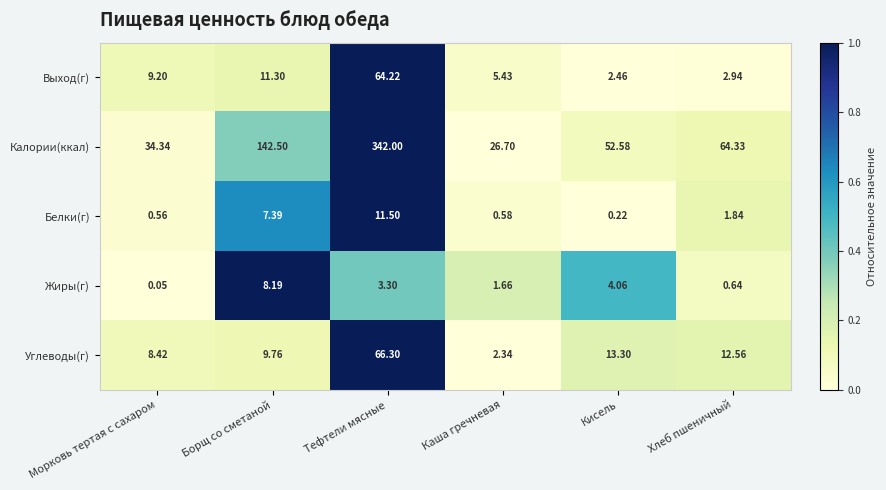

Which category has the highest value across all series?

Тефтели мясные